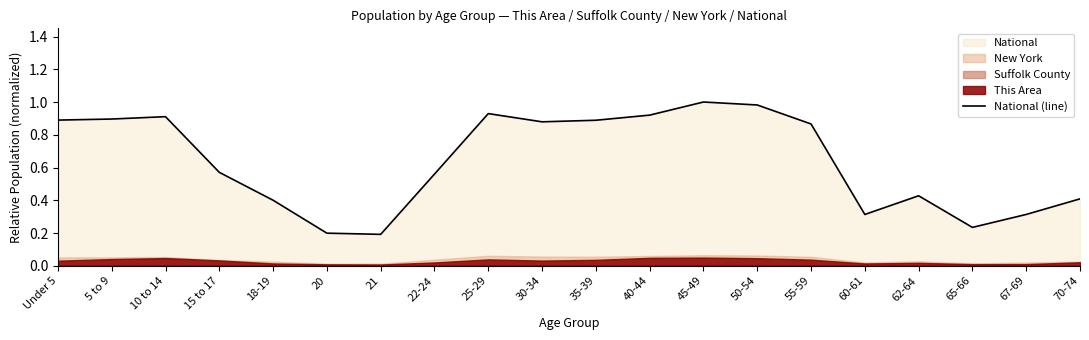

How many points are higher than both their immediate neighbors (excluding endpoints)?

4